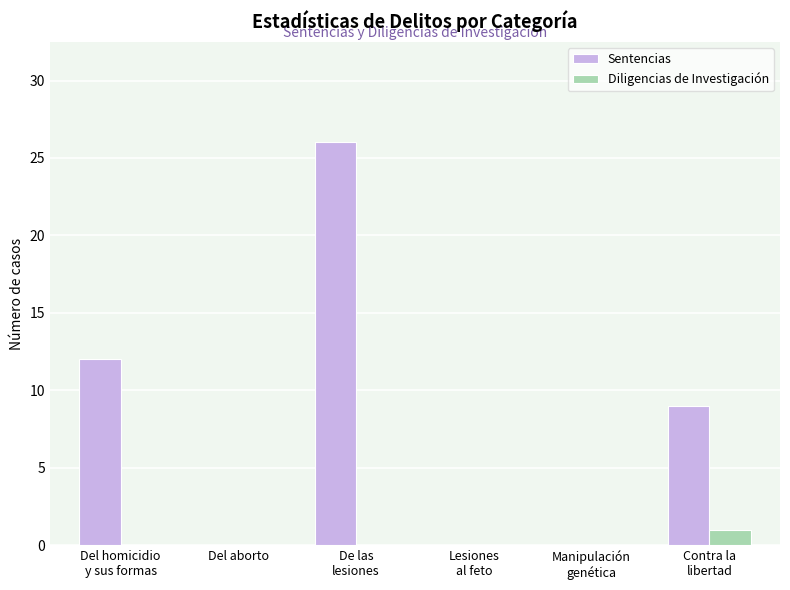

True or false: Sentencias has a value of 0 at Del aborto.

True